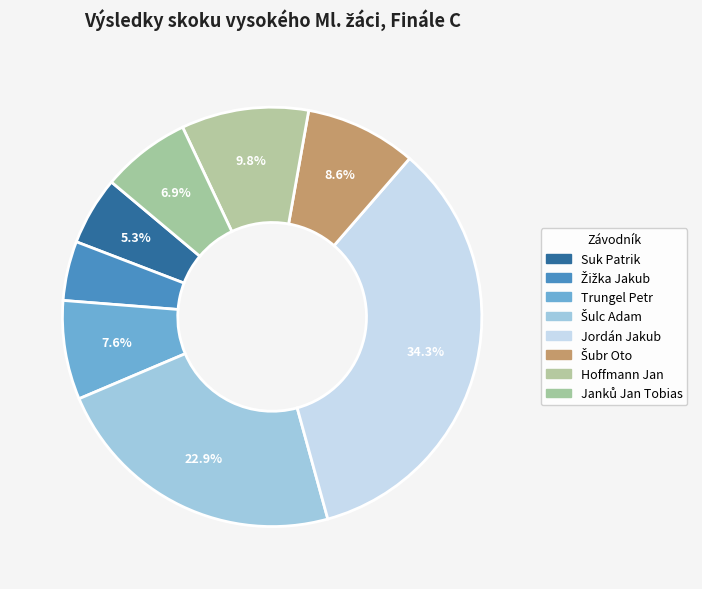

How many segments does this pie chart have?

8